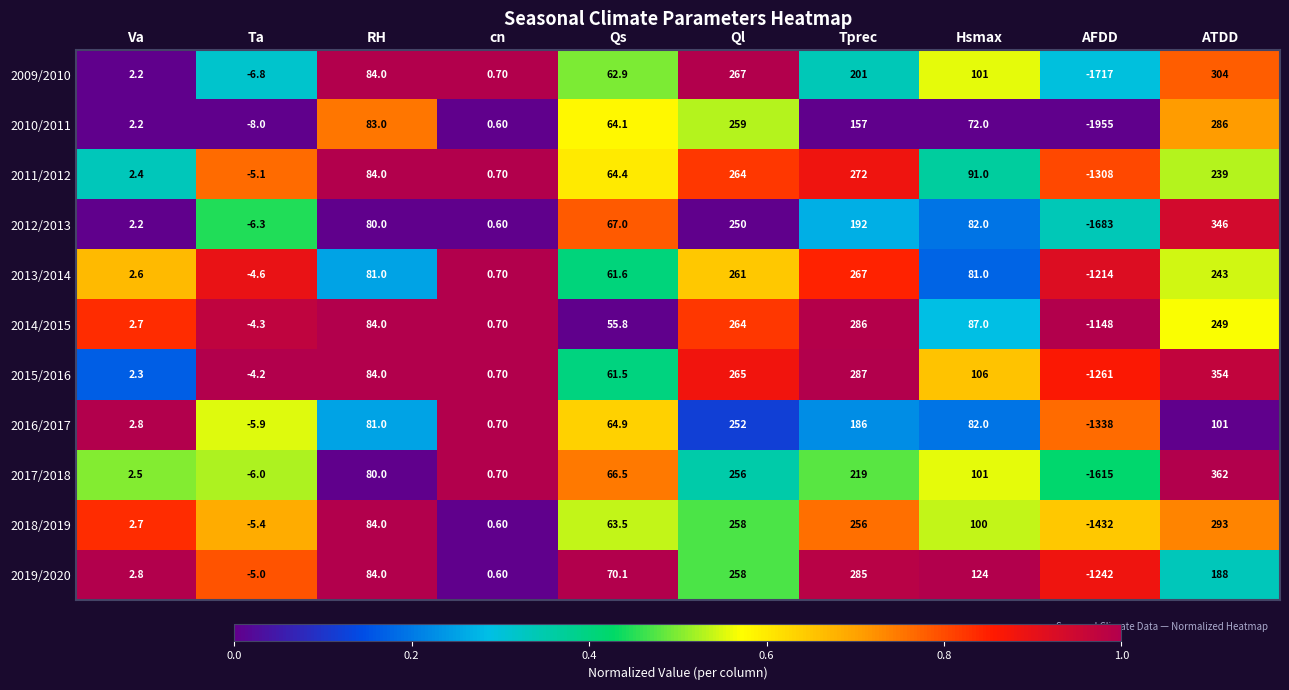

At which label is 2011/2012 closest to -518?

Ta